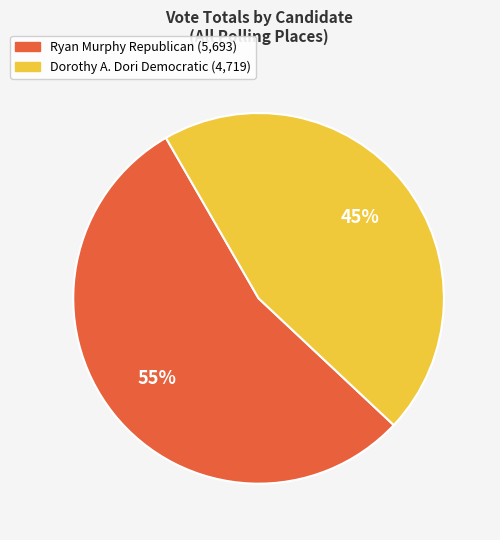

Is there a majority slice in this chart?

Yes